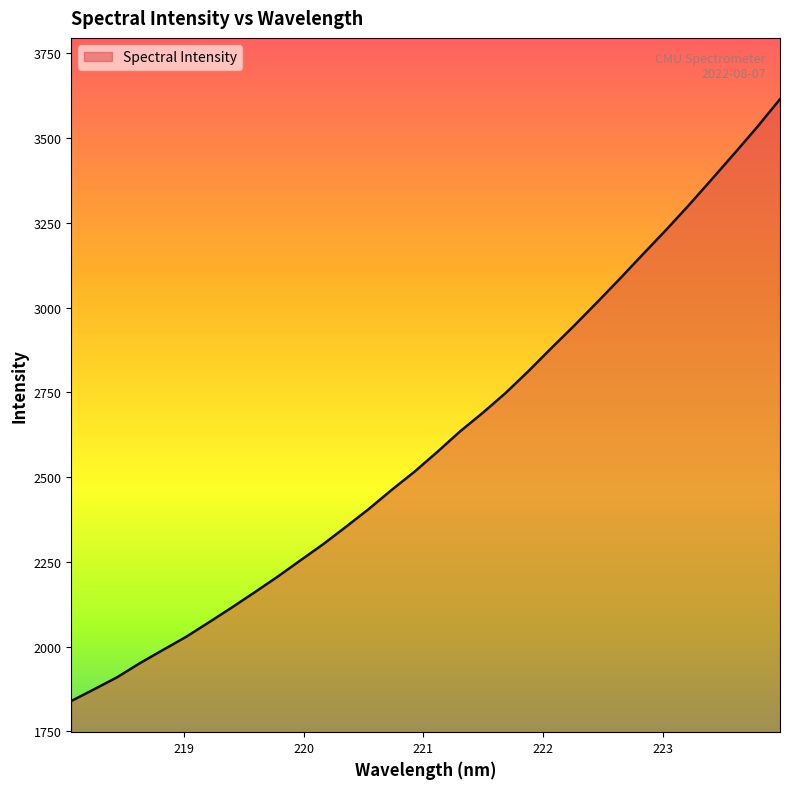

What is the minimum value shown in the chart?

1839.8